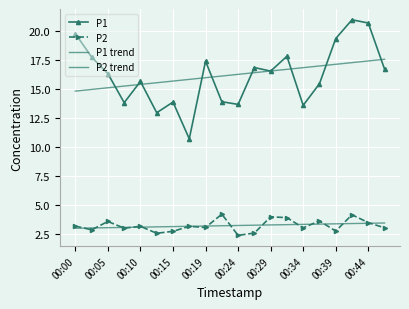

Which series has the widest spread of values?

P1